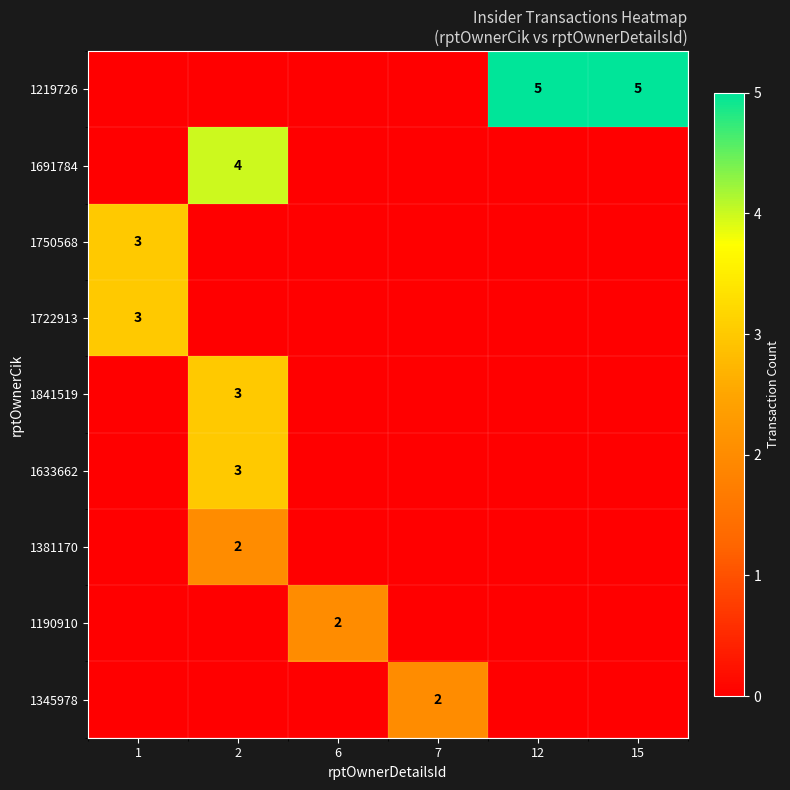

Is it true that 1345978 equals 2 at 7?

True